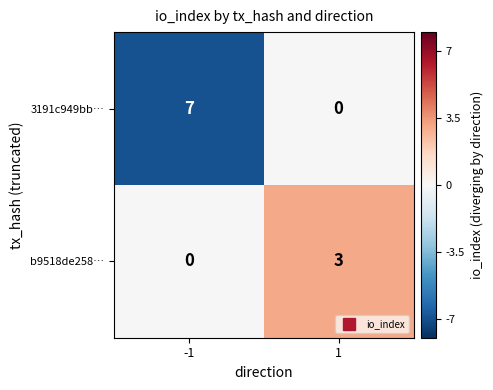

What value does the 3191c949bb… series have at -1?

7